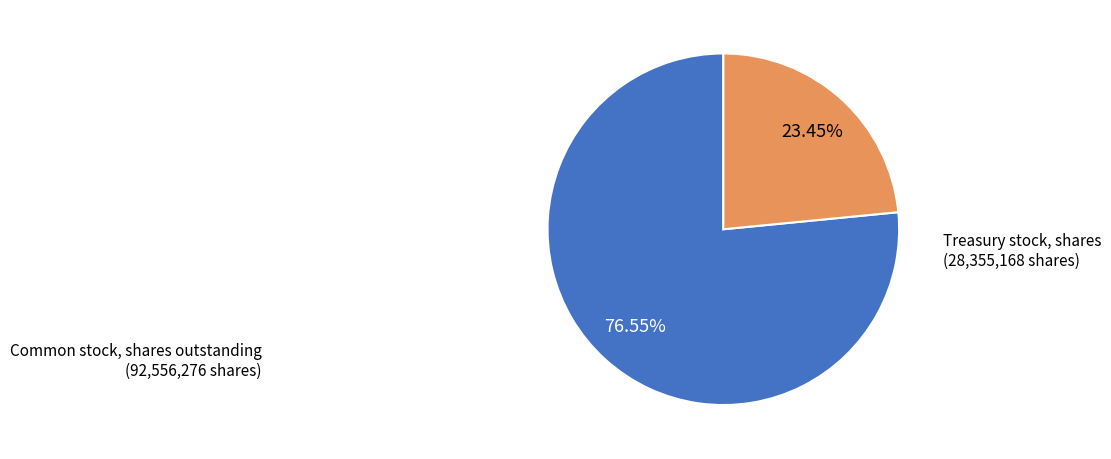

Does any single category account for the majority?

Yes